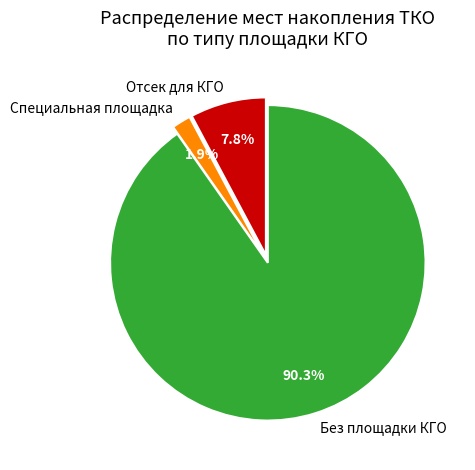

What portion of the pie excludes Специальная площадка?

98.1%